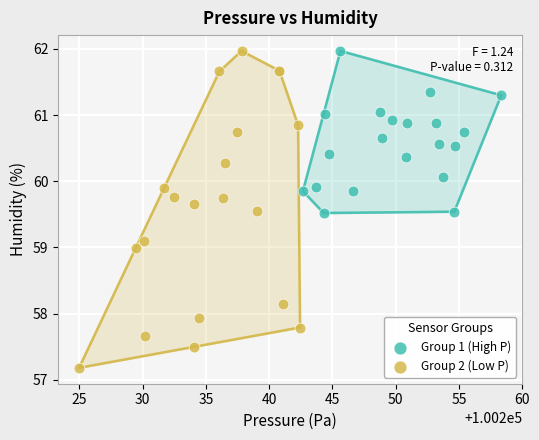

What are all the series names shown in the legend?

Group 1 (High P), Group 2 (Low P)